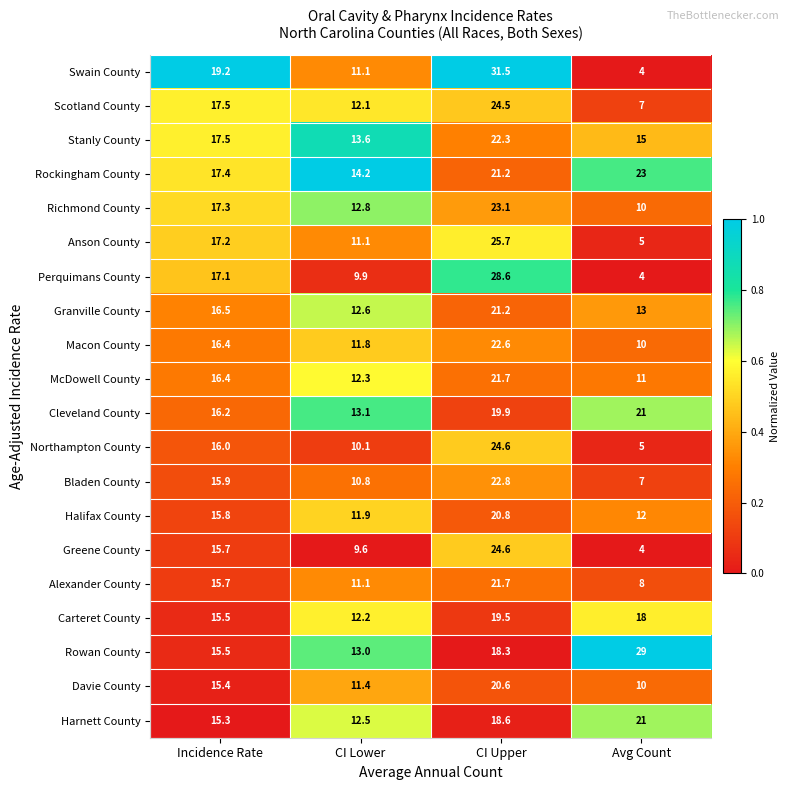

At which label is Rowan County closest to 21?

CI Upper